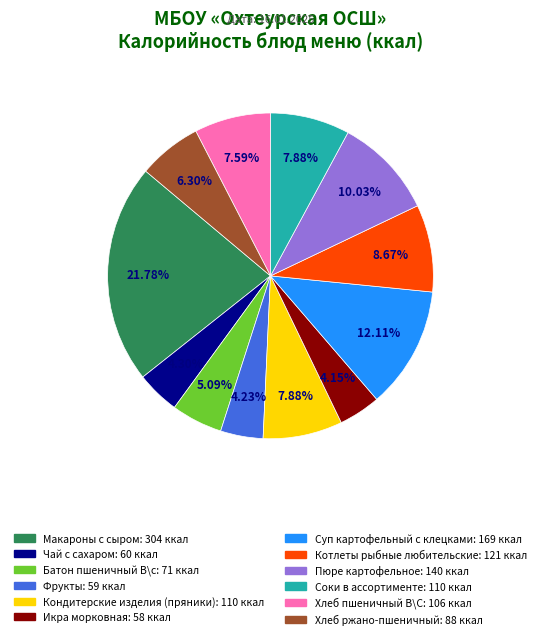

Is it true that Суп картофельный с клецками is 22% of the pie?

False